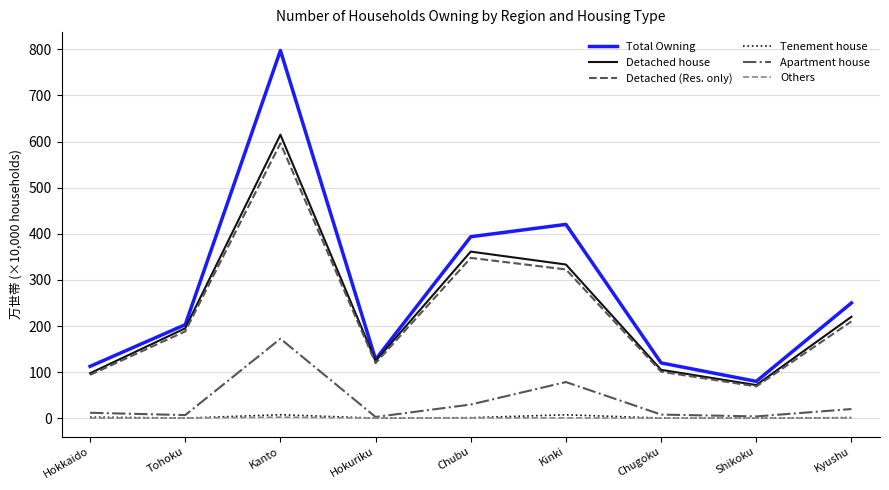

What is the difference between the maximum and minimum values in the Apartment house series?

169.6